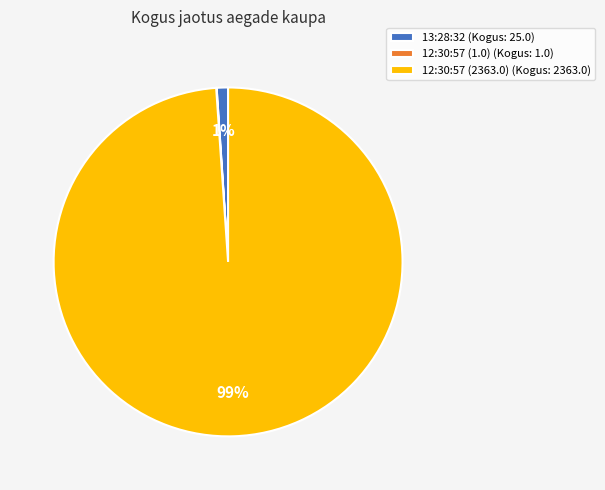

To the nearest percent, what portion does 12:30:57 (2363.0) represent?

99%